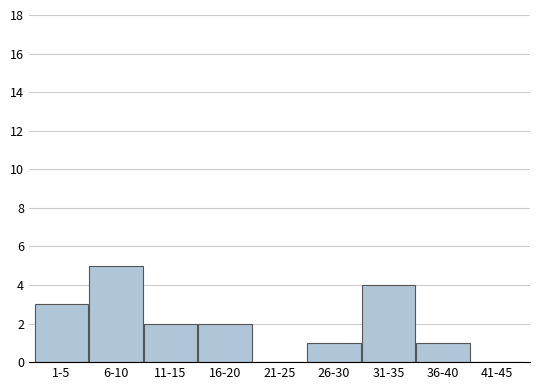

Reading left to right, transcribe all the data shown in this chart.

1-5=3	6-10=5	11-15=2	16-20=2	21-25=0	26-30=1	31-35=4	36-40=1	41-45=0